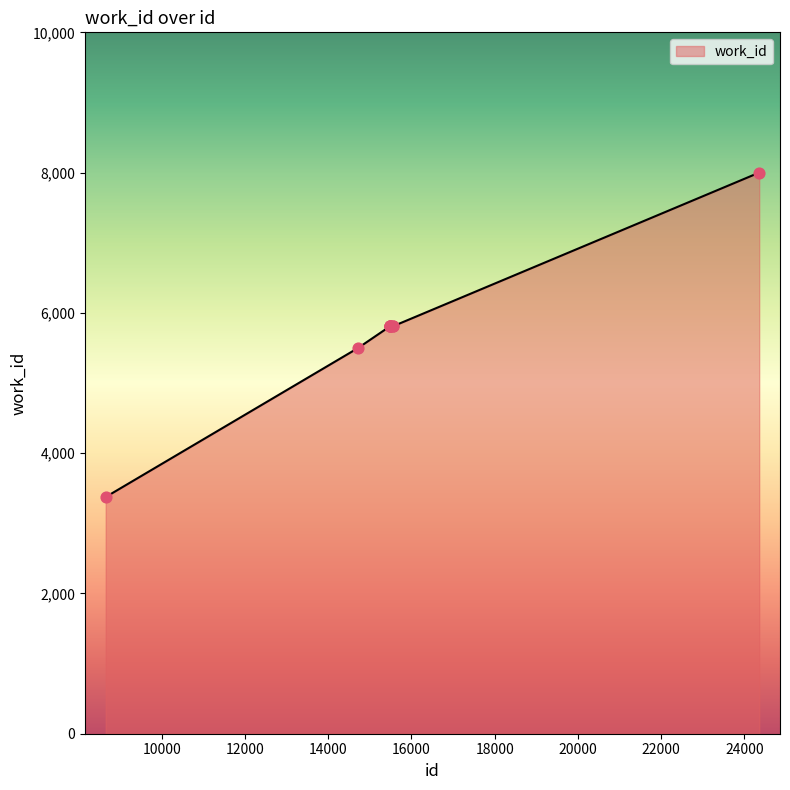

What is the maximum value shown in the chart?

8000